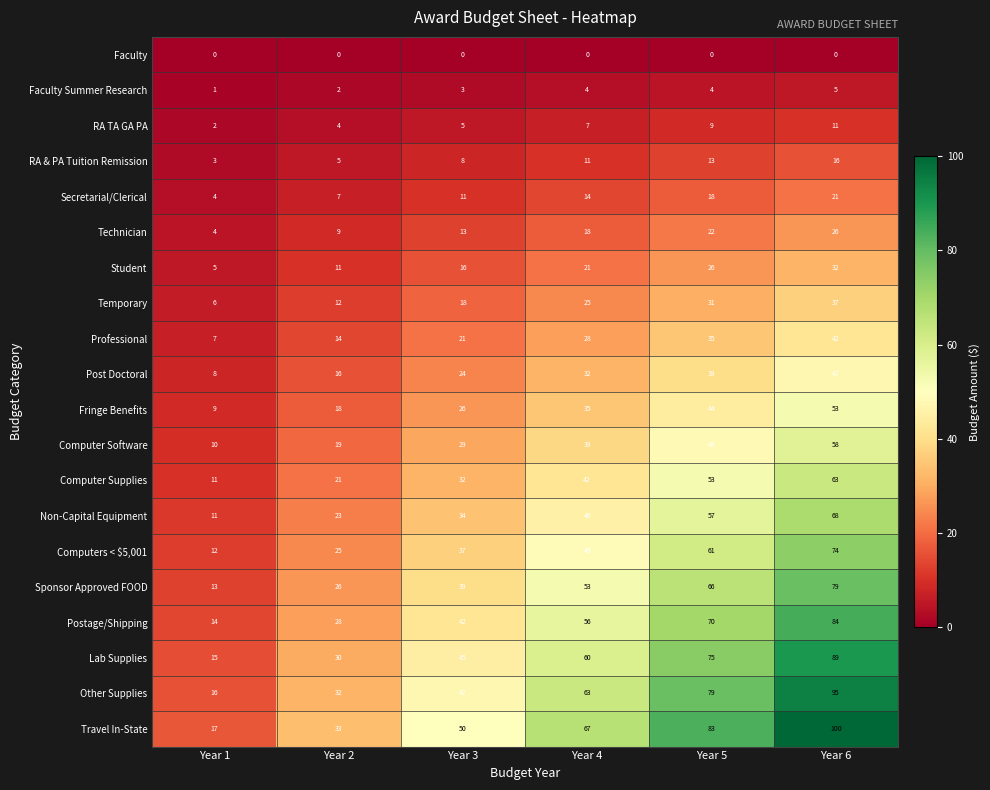

What is the average value of the Lab Supplies series?

52